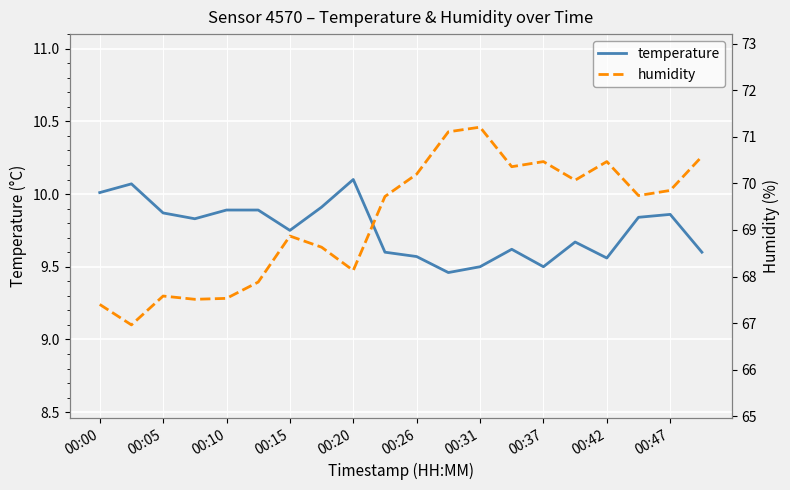

True or false: humidity and temperature intersect in this chart.

False